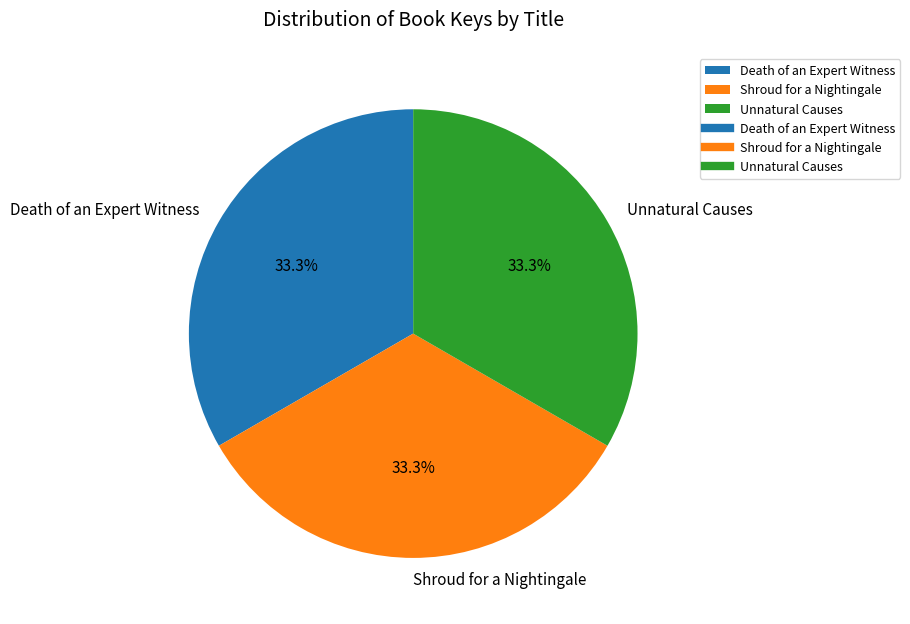

What portion of the pie excludes Unnatural Causes?

66.7%